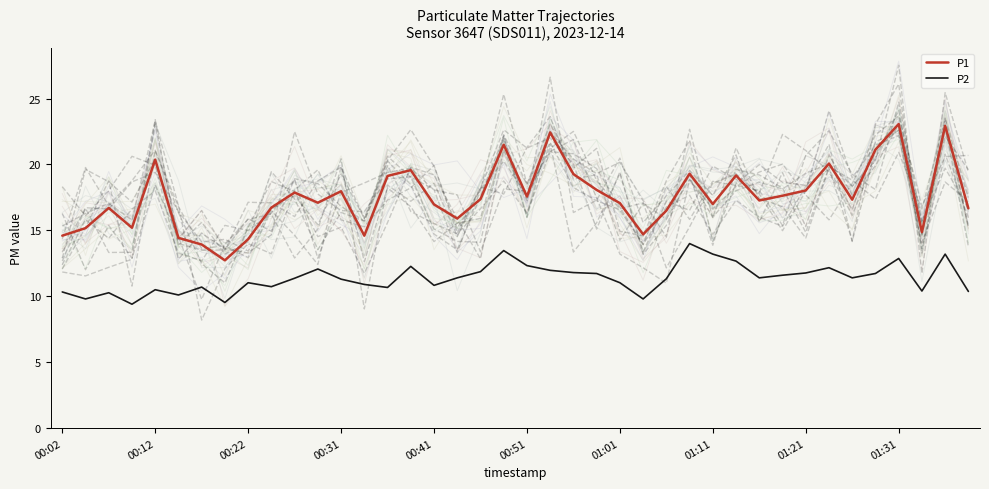

True or false: P2 has a value of 14.3 at 00:12.

False